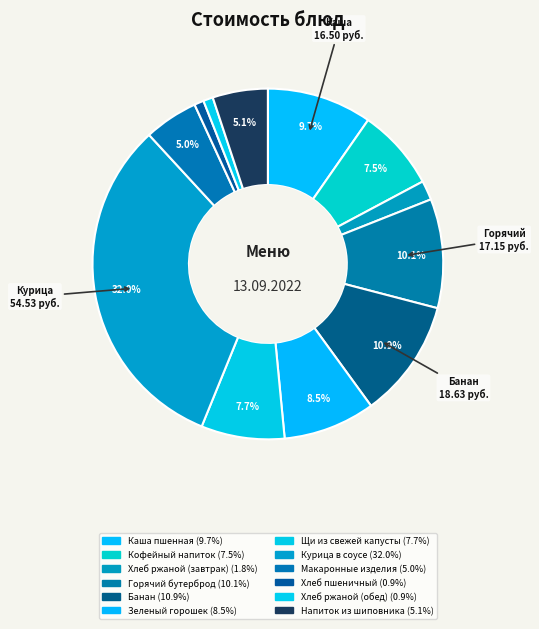

What percentage is the Кофейный напиток slice, to the nearest percent?

8%